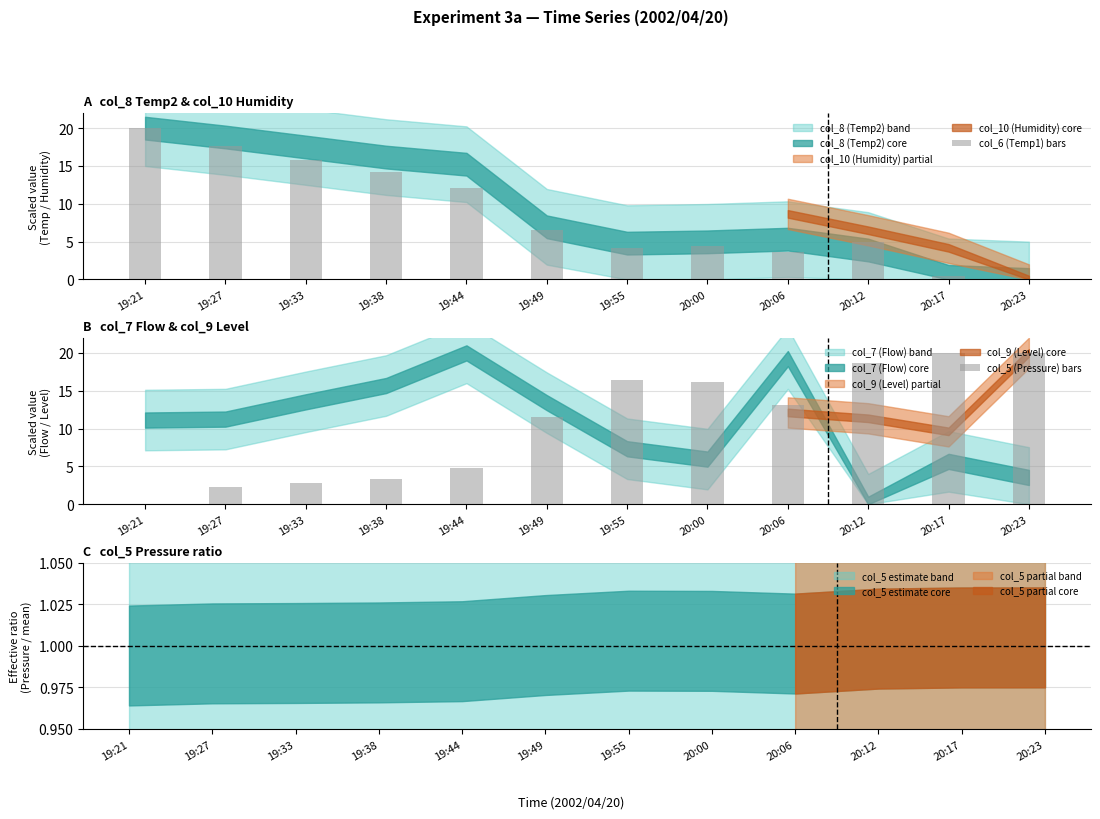

At which label is col_5 (Pressure) bars closest to 10?

19:49